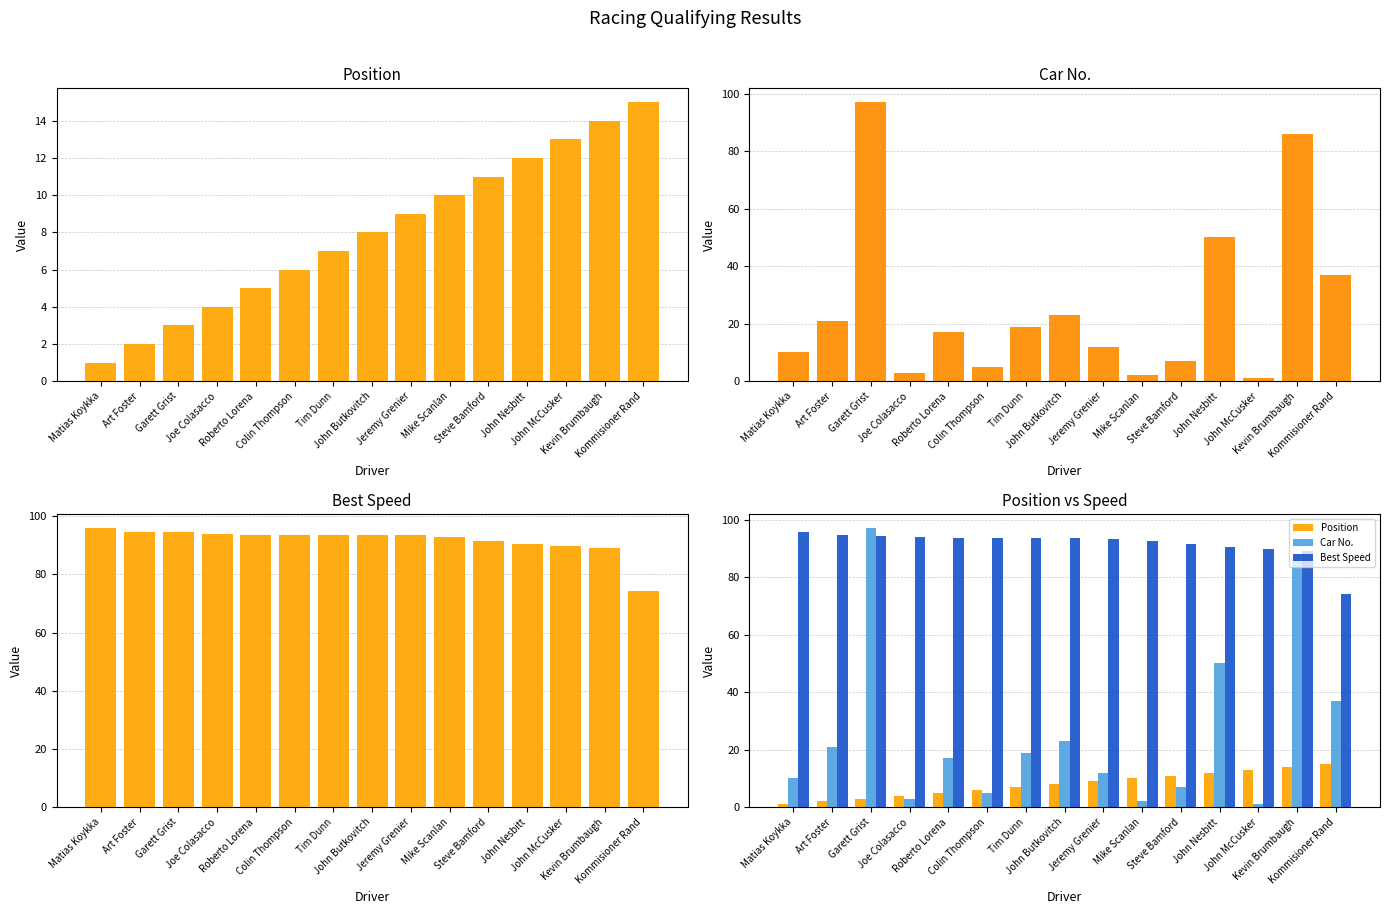

At which category is the sum across all series the highest?

Kevin Brumbaugh